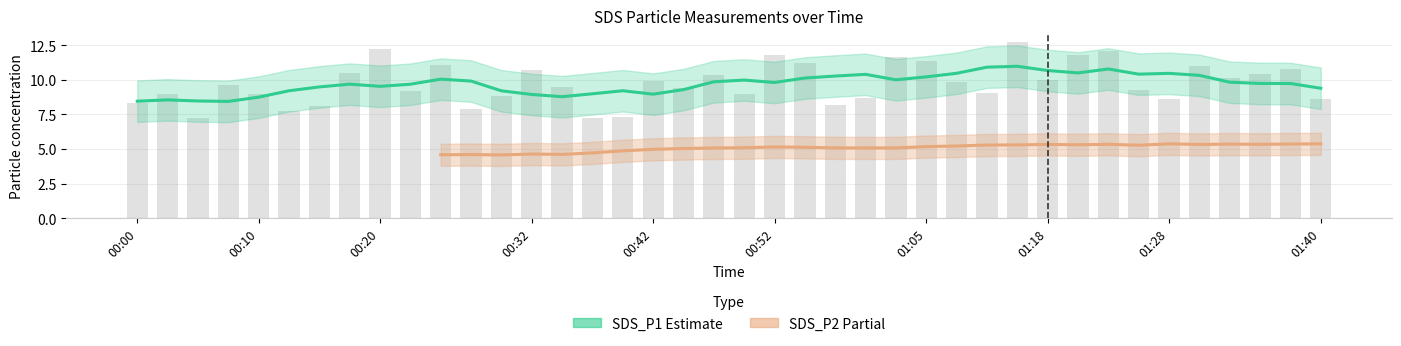

List the labels in order of value, smallest first.

00:05, 00:37, 00:40, 00:12, 00:27, 00:15, 00:57, 00:00, 01:40, 01:28, 01:00, 00:30, 00:02, 00:50, 00:10, 01:13, 00:22, 01:25, 00:45, 00:35, 00:07, 01:07, 00:42, 01:18, 01:33, 00:47, 01:36, 00:17, 00:32, 01:38, 01:30, 00:25, 00:55, 01:05, 01:02, 01:20, 00:52, 01:23, 00:20, 01:15